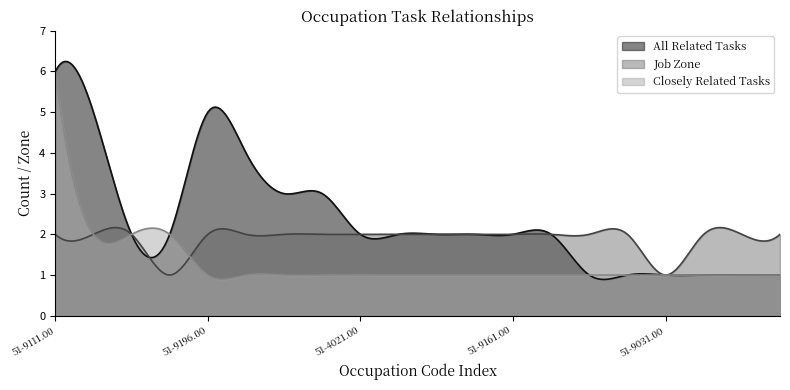

True or false: Job Zone and All Related Tasks intersect in this chart.

True